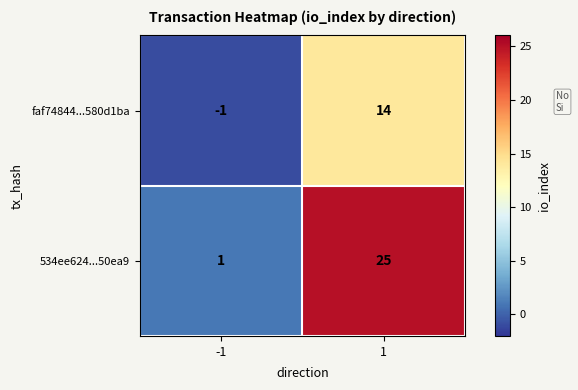

True or false: faf74844...580d1ba has a value of -1 at -1.

True